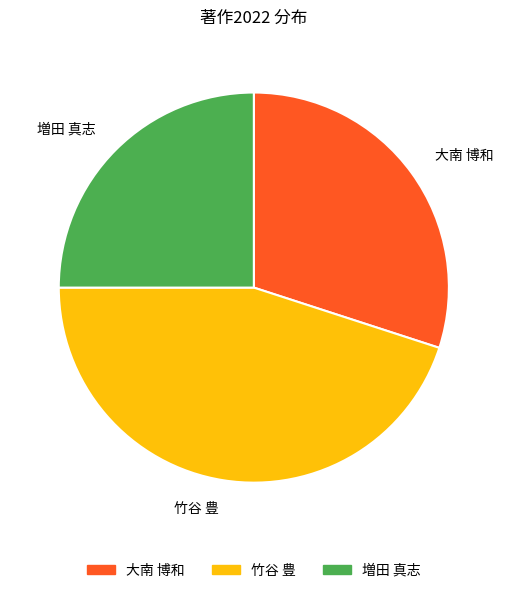

Which category has the smallest portion of the pie?

増田 真志